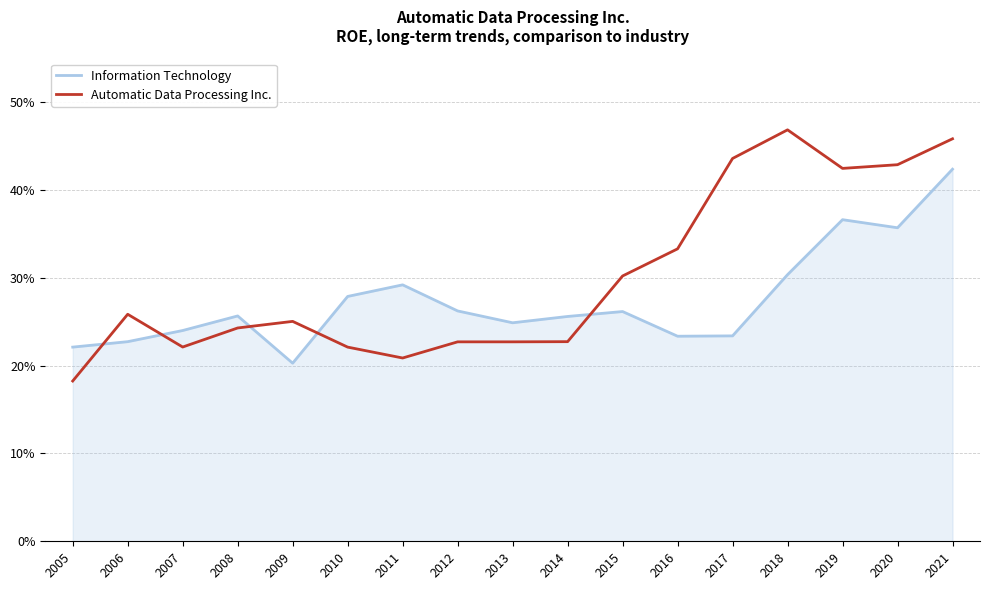

What are all the series names shown in the legend?

Information Technology, Automatic Data Processing Inc.